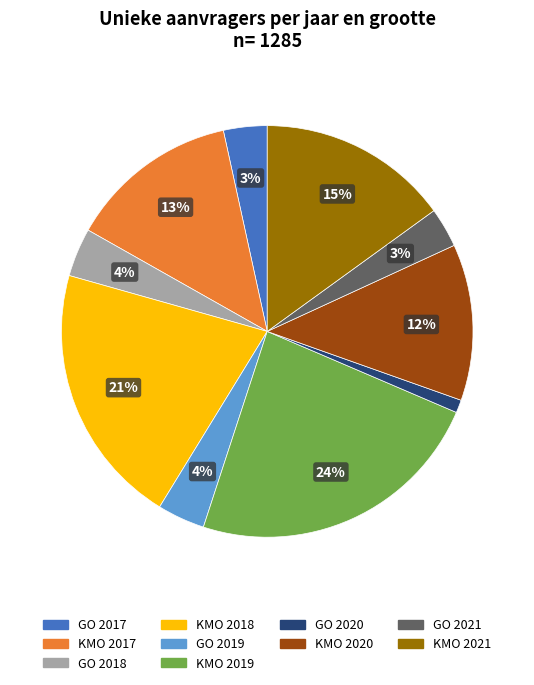

Is GO 2019 the majority of the pie?

No